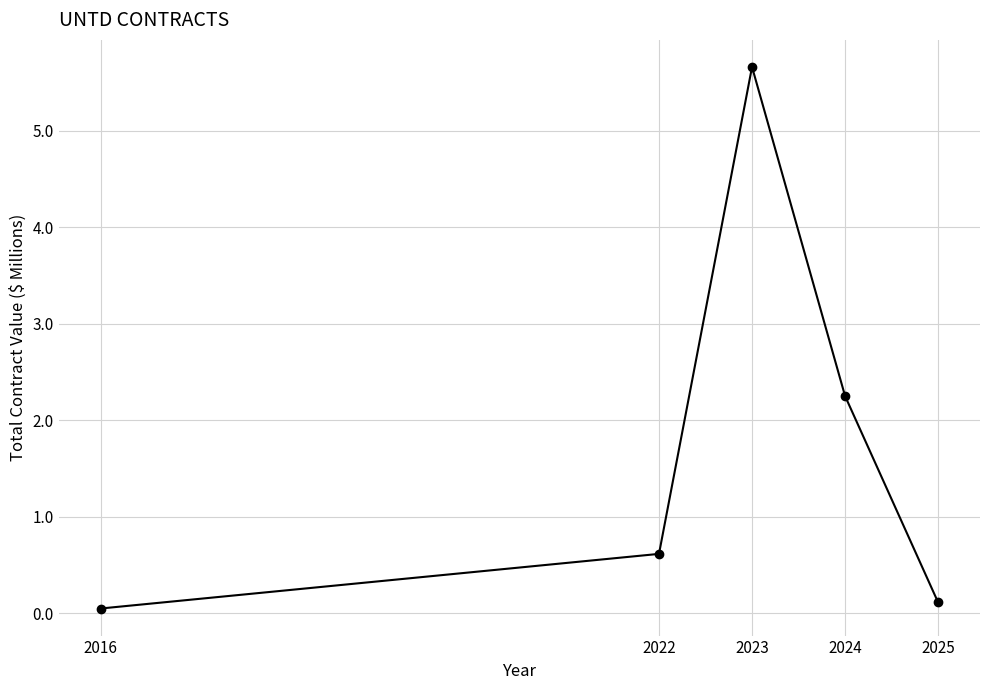

What is the value of the 4th point from the left?

2.3